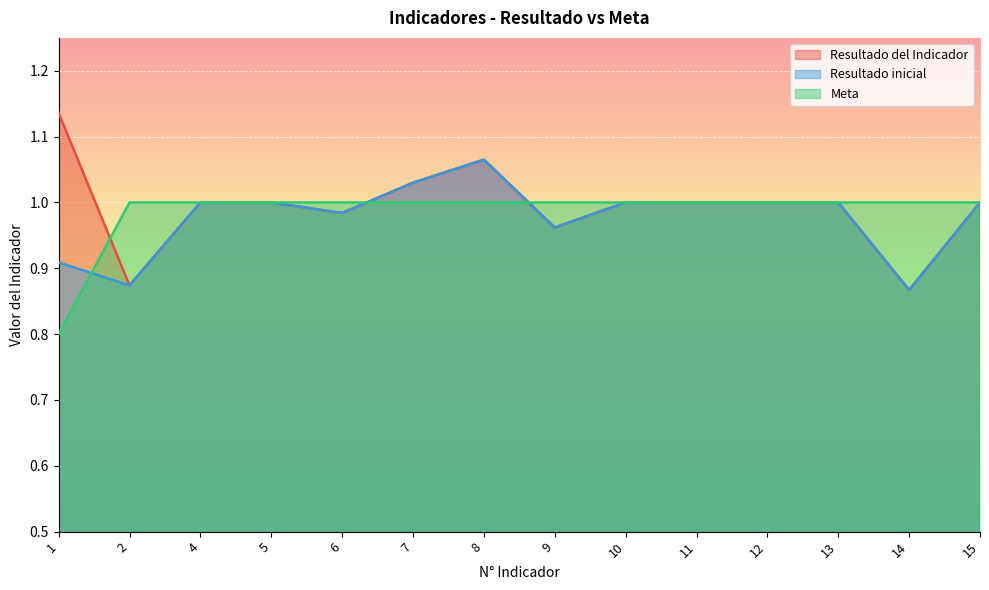

How many lines are shown in the chart?

3